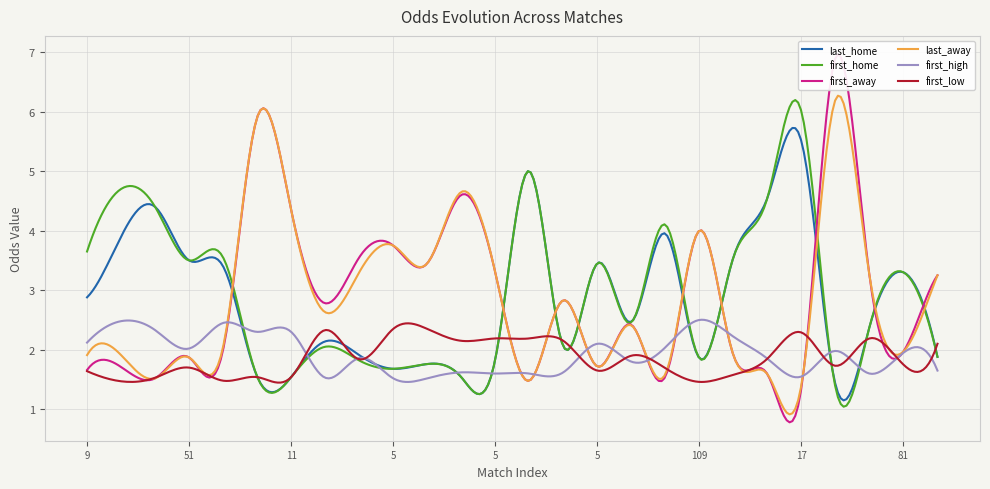

What is the minimum value for first_home?

1.0